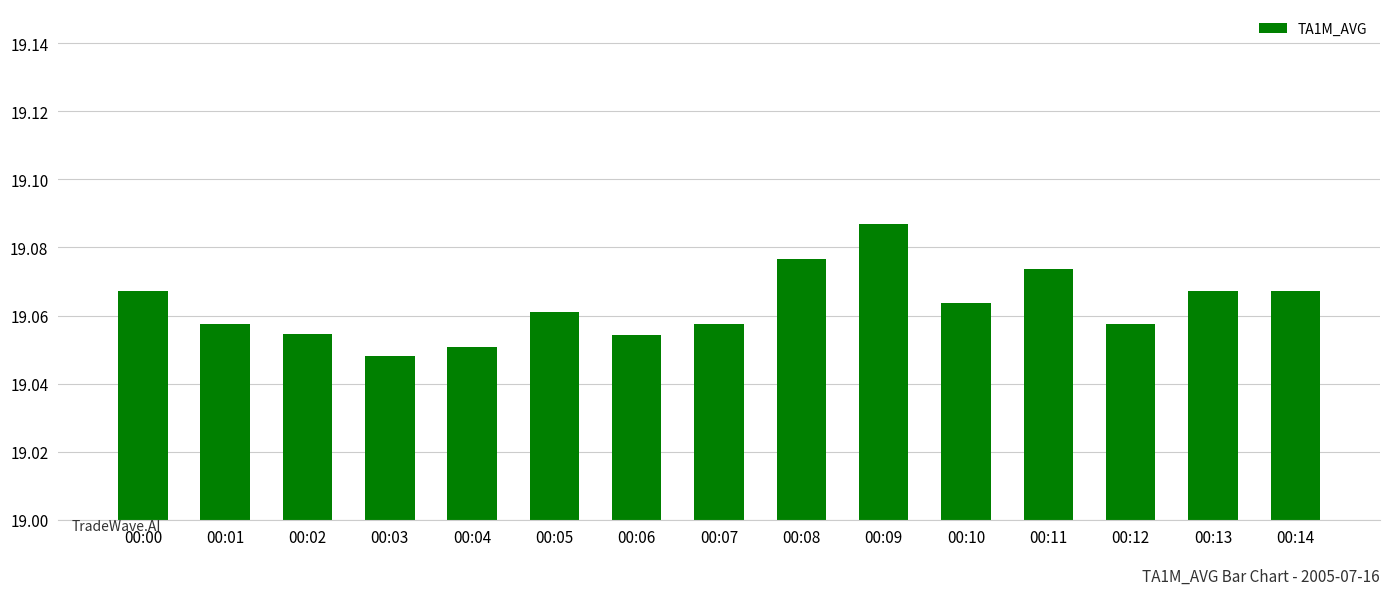

What is the ratio of the value at 00:12 to the value at 00:04?

1.0